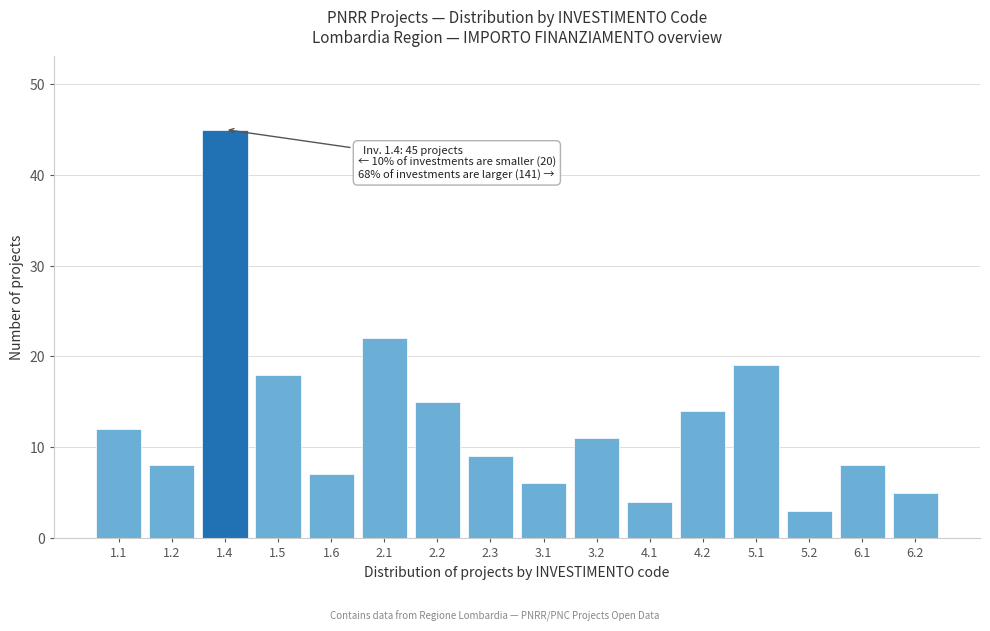

Reading left to right, transcribe all the data shown in this chart.

12	8	45	18	7	22	15	9	6	11	4	14	19	3	8	5